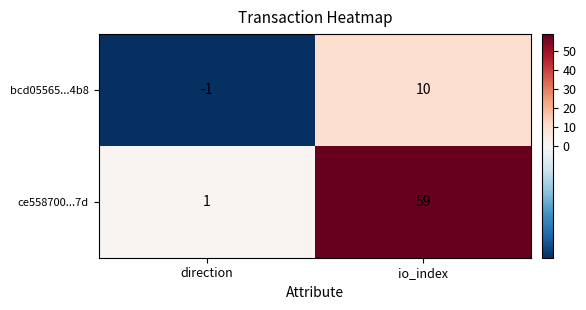

What is the average value of the ce558700...7d series?

30